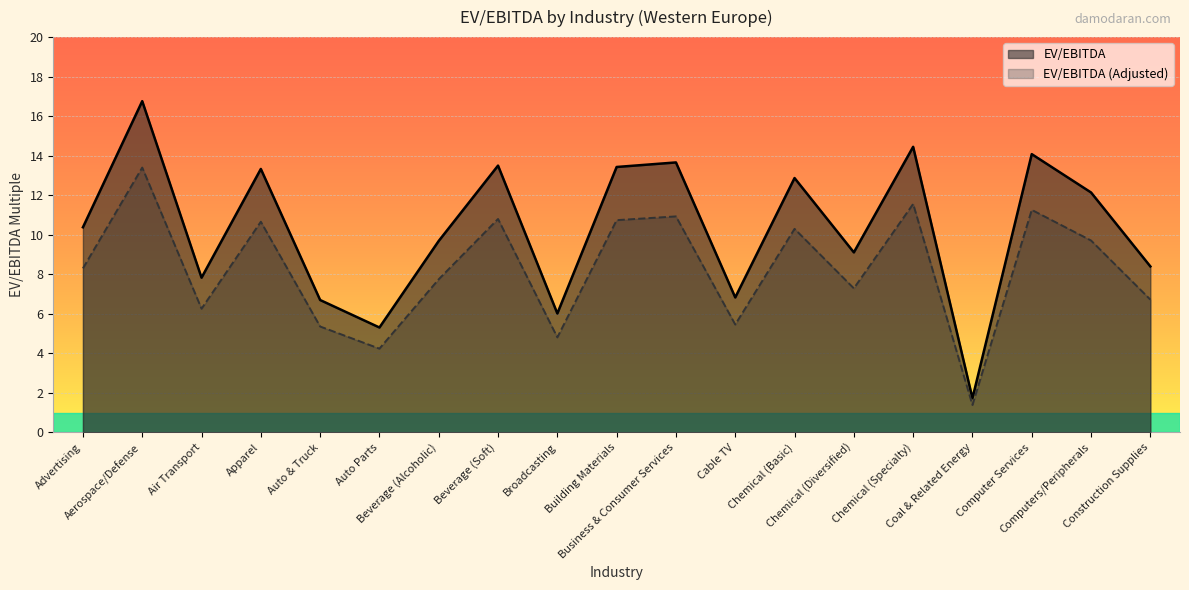

What is the spread (max minus min) of values at Building Materials?

2.7